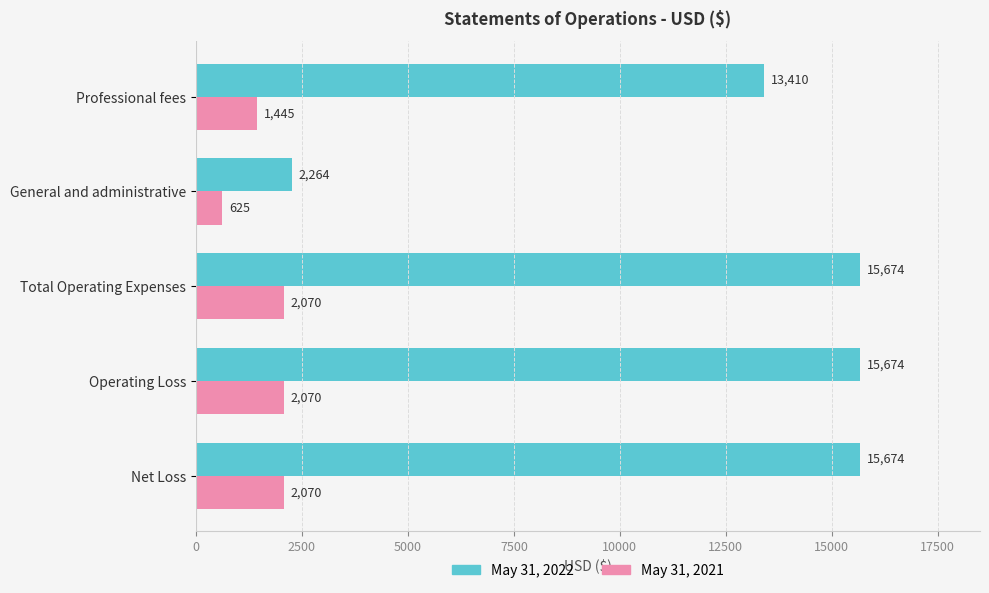

Which series has the largest range (max minus min)?

May 31, 2022